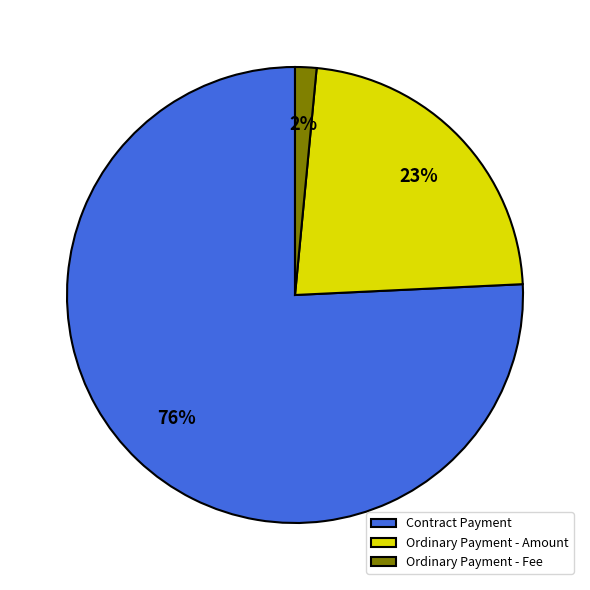

Do Ordinary Payment - Amount and Contract Payment together represent more than half of the pie?

Yes